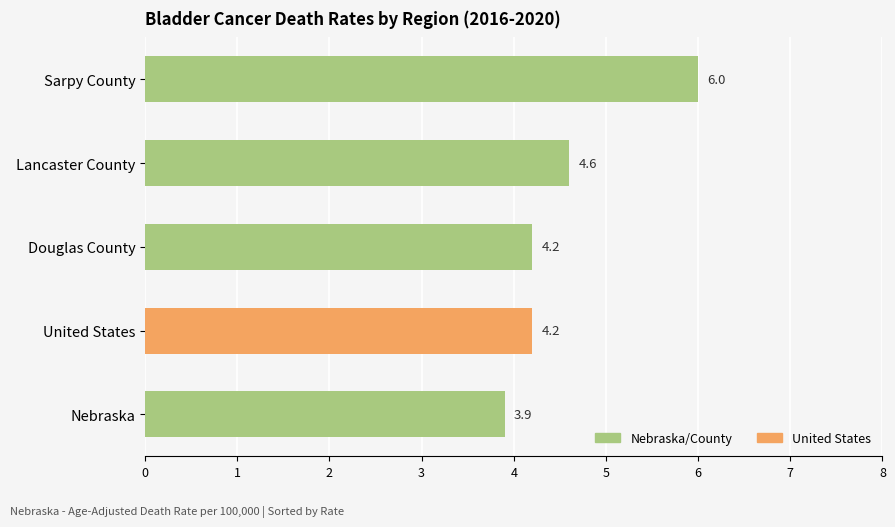

What position from the top is Nebraska?

5